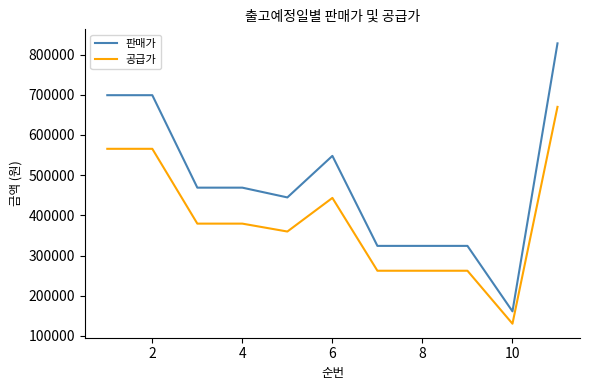

Reading left to right, transcribe all the data shown in this chart.

판매가: 699000	699000	468900	468900	444600	548000	324000	324000	324000	161100	828000
공급가: 565555	565555	379383	379383	359722	443382	262145	262145	262145	130345	669927